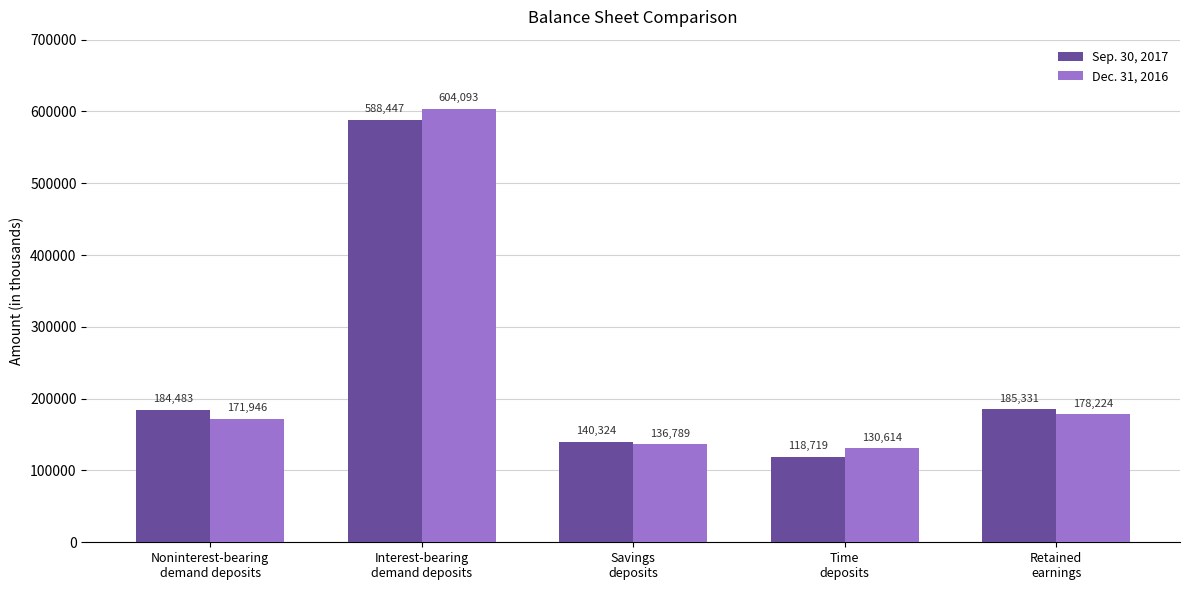

How many series are shown in this chart?

2